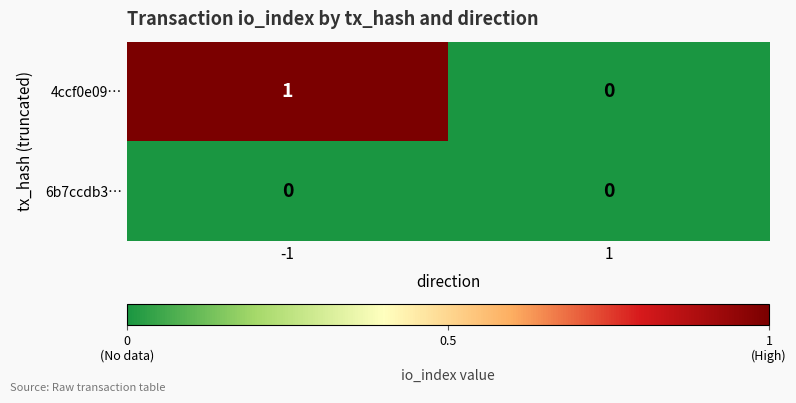

Which series has the largest total across all categories?

4ccf0e09…